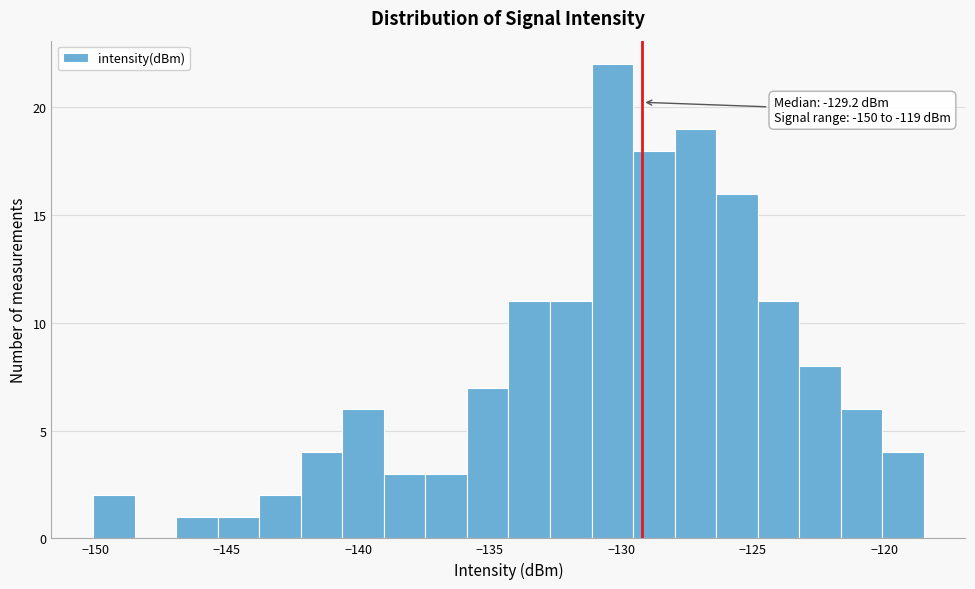

Read against the x-axis, roughly where is the centre of the tallest bar?

-130.5